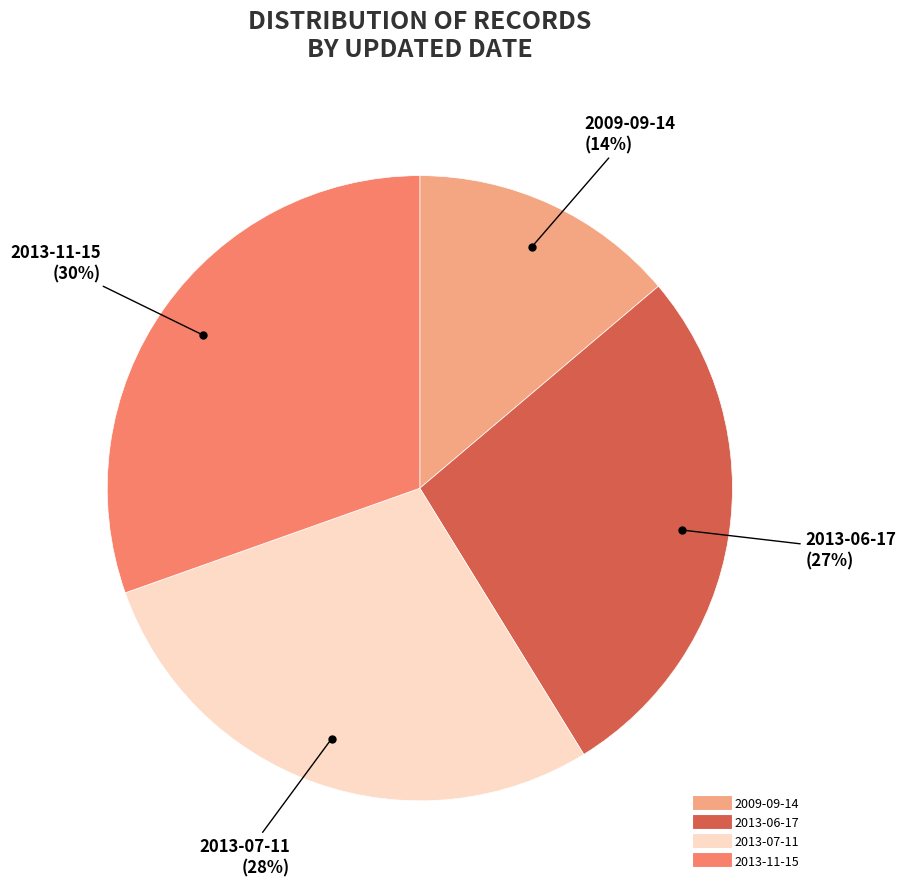

Which category has the biggest portion of the pie?

2013-11-15